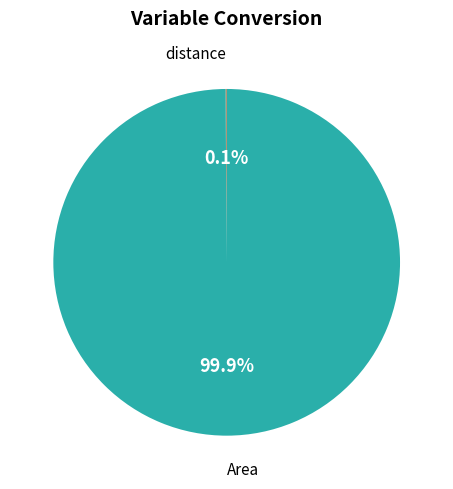

What is the largest slice in the pie chart?

Area